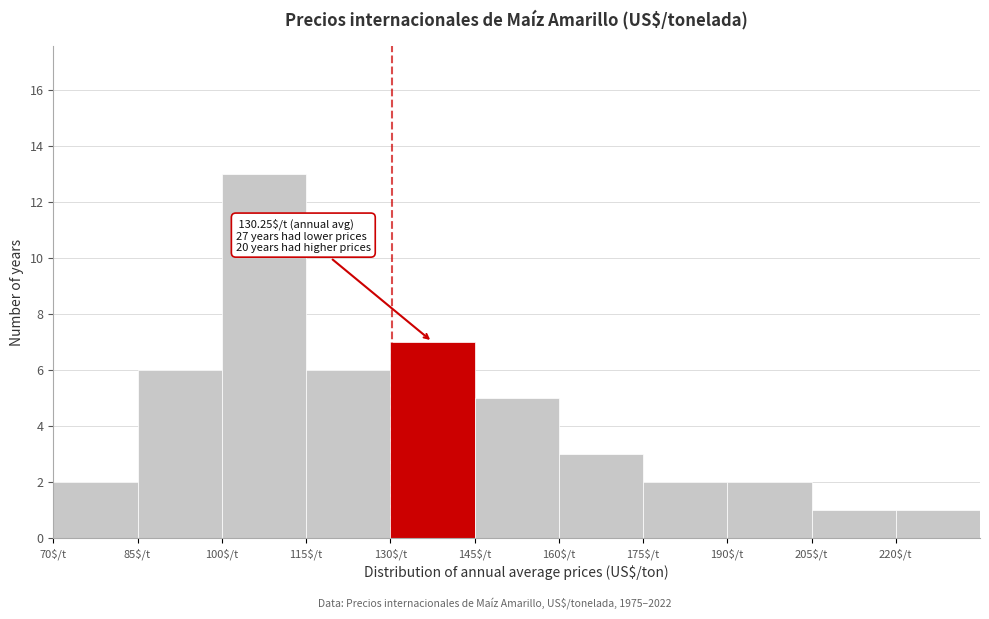

Which range on the x-axis has the tallest bar?

100 to 115